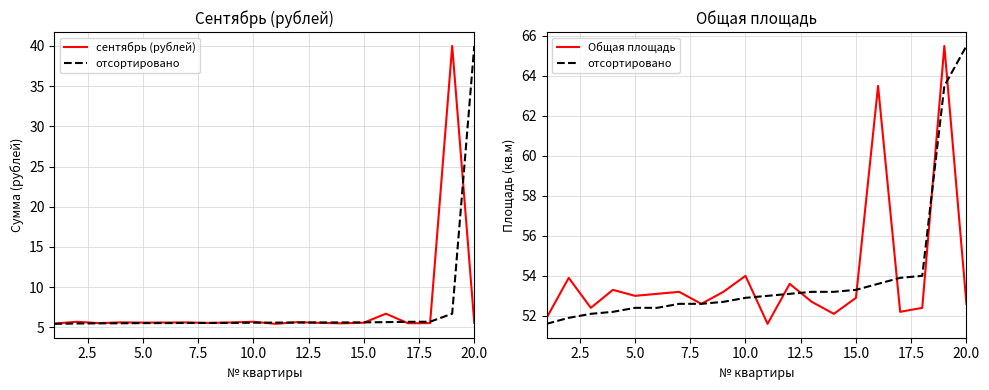

What is the maximum value for Общая площадь?

65.5